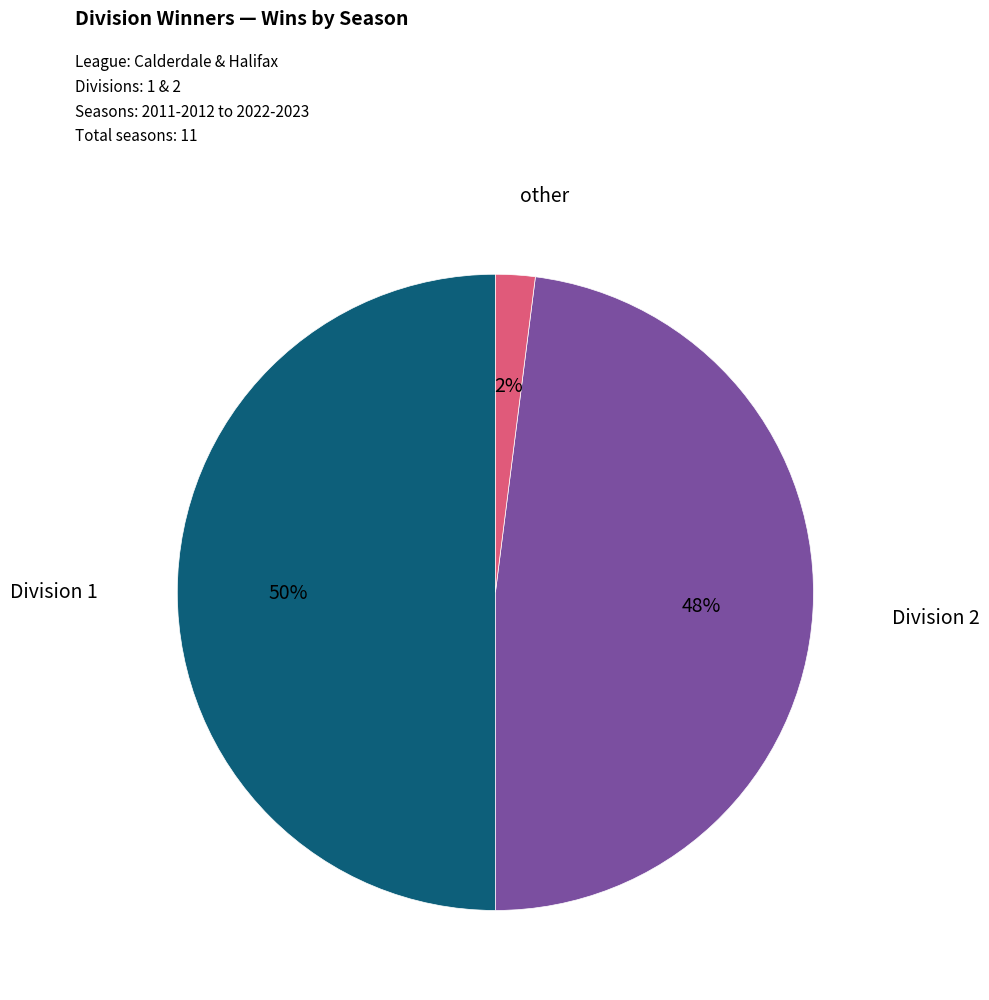

To the nearest percent, what is the average slice percentage?

33%